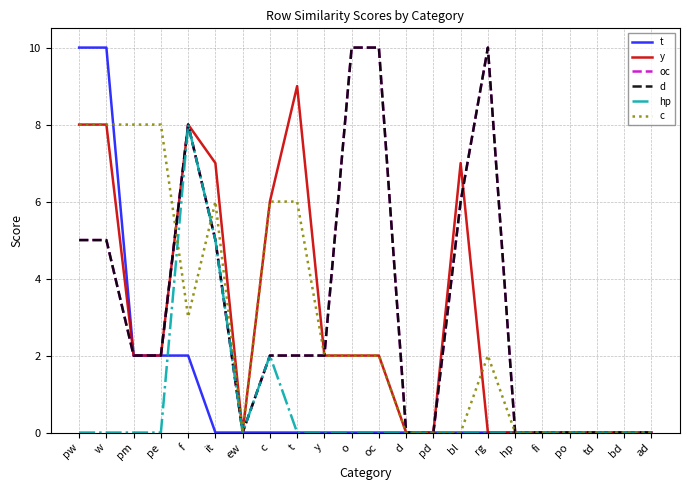

The y series shows -4 at ew. True or false?

False